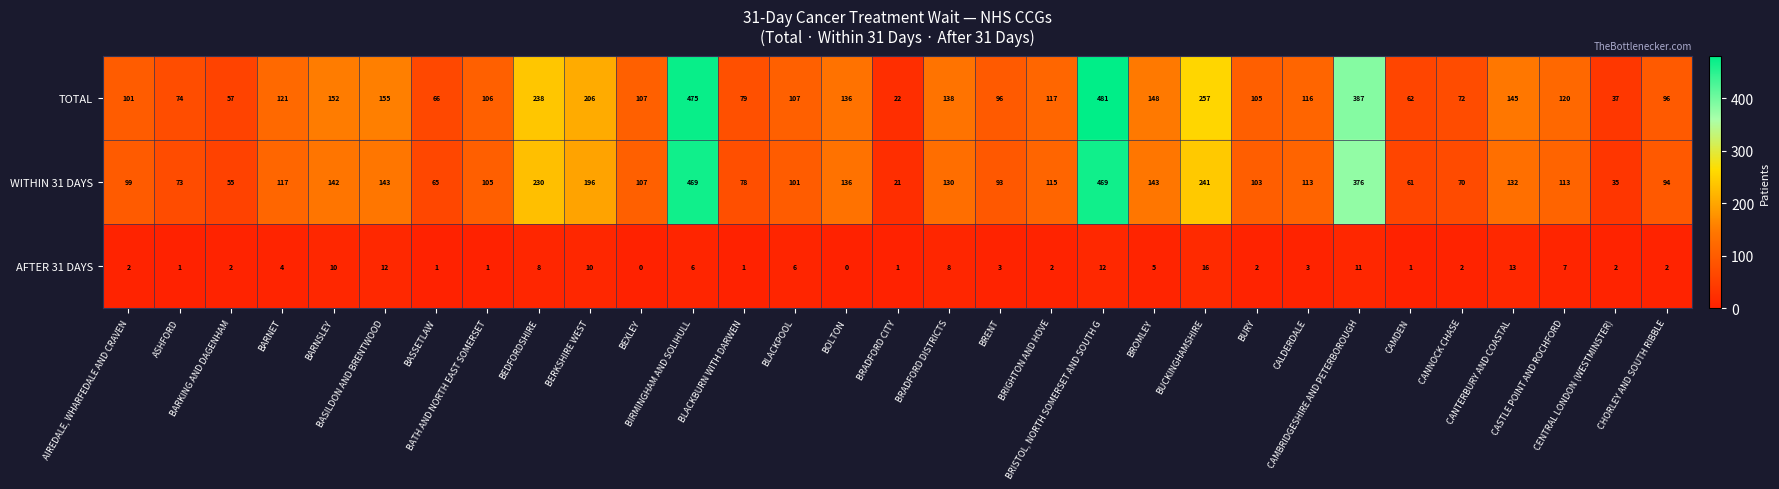

Rank the series by their maximum value, from highest to lowest.

TOTAL, WITHIN 31 DAYS, AFTER 31 DAYS